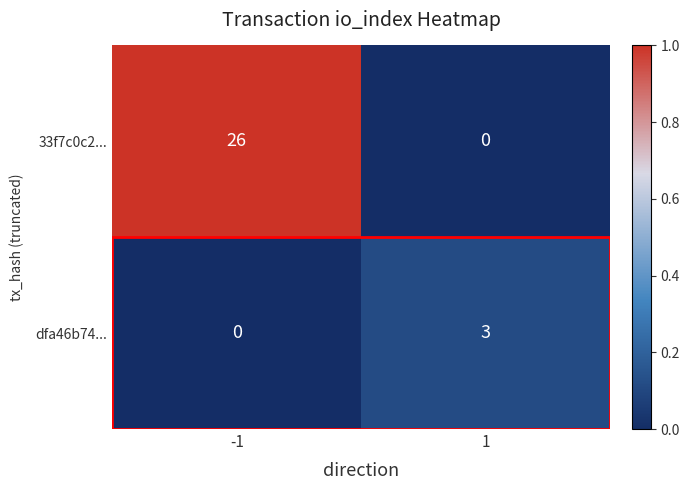

What value does the 33f7c0c2... series have at -1?

26